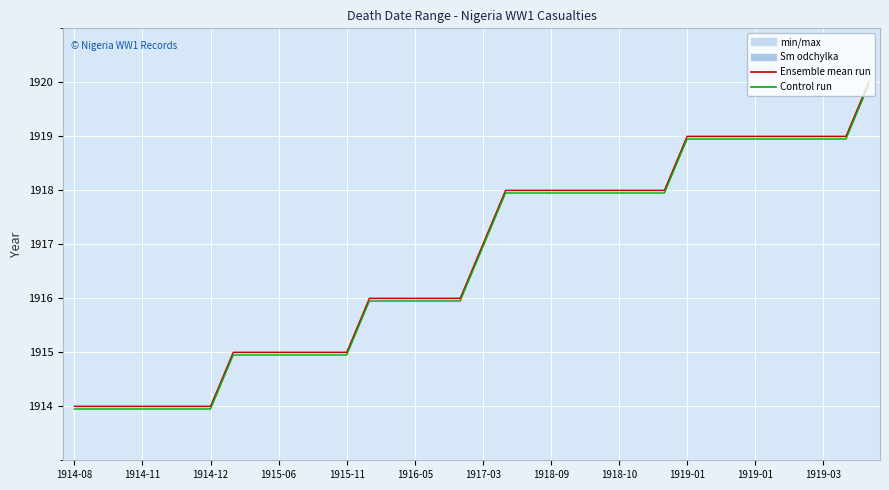

How many data points does each series have?

36